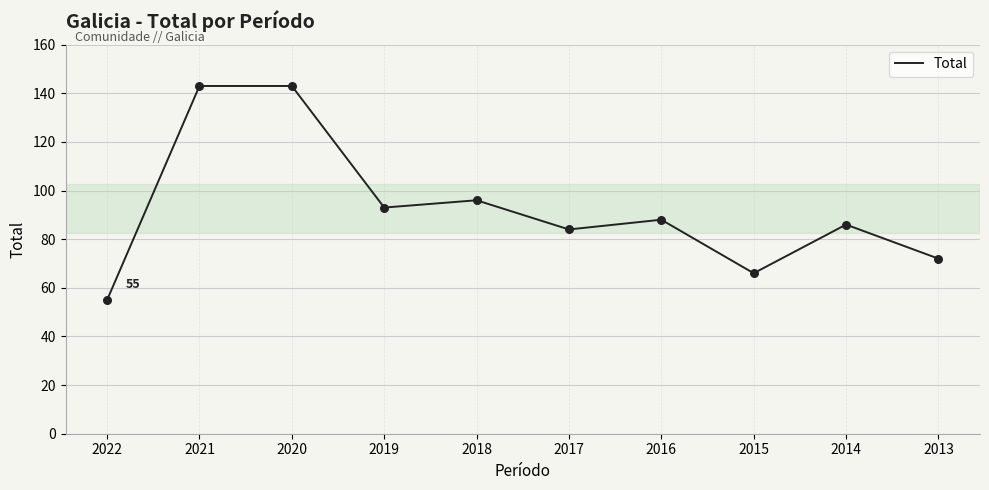

Which has a higher value, 2013 or 2018?

2018